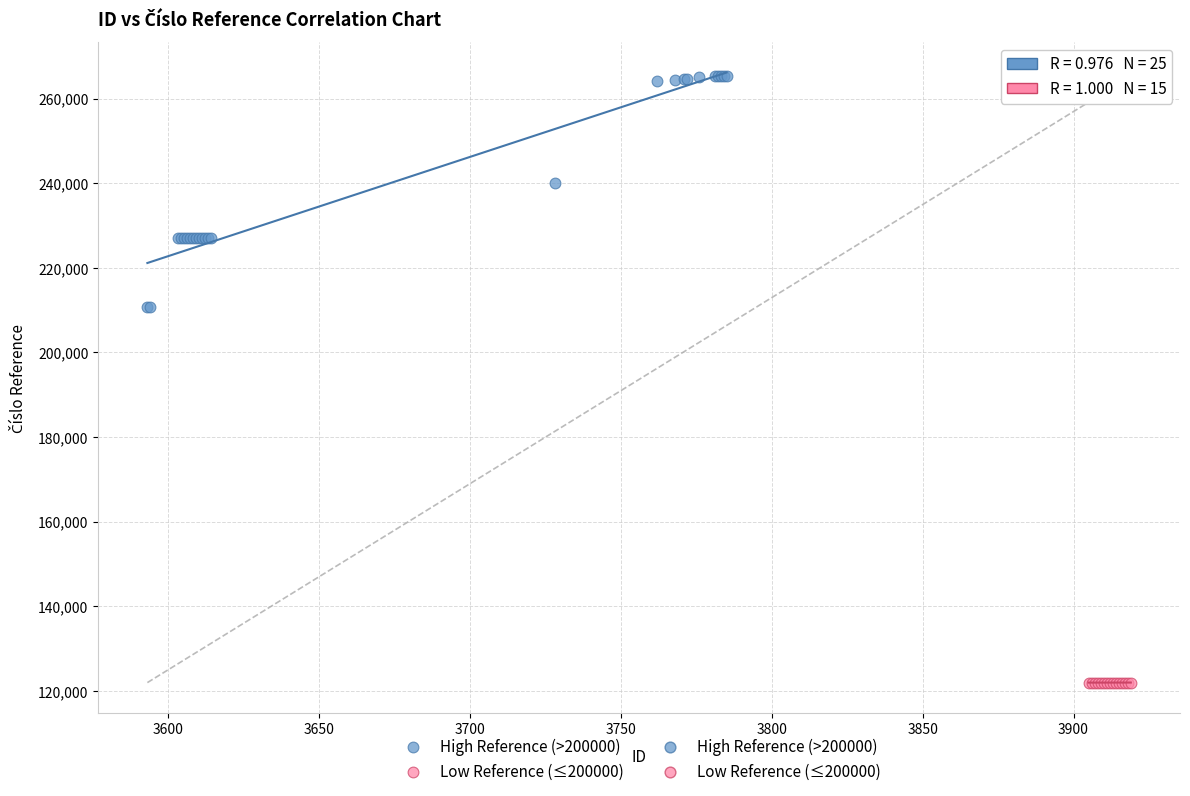

Which series has the widest spread of Y values?

High Reference (>200000)